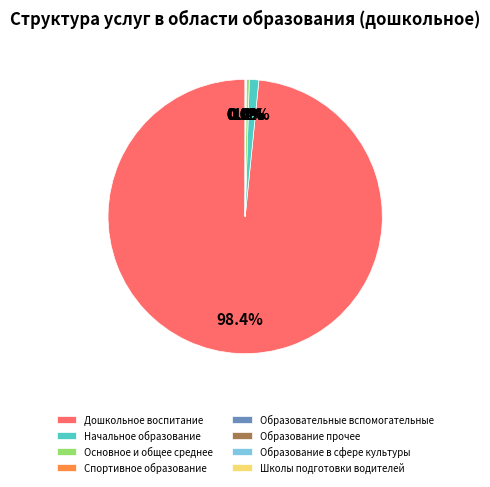

What portion of the pie excludes Основное и общее среднее?

99.6%